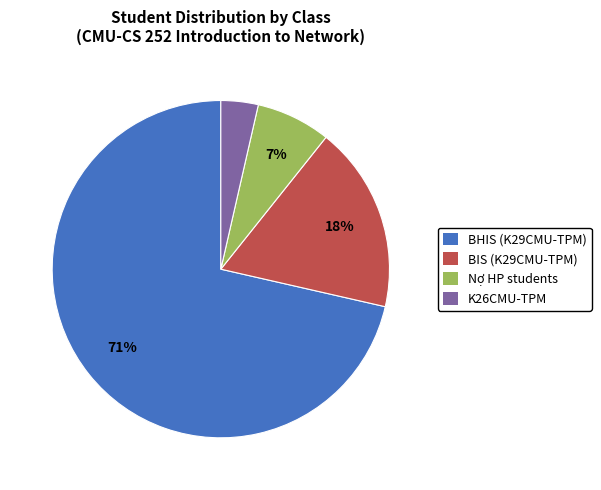

Which slice represents more than half of the pie?

BHIS (K29CMU-TPM)